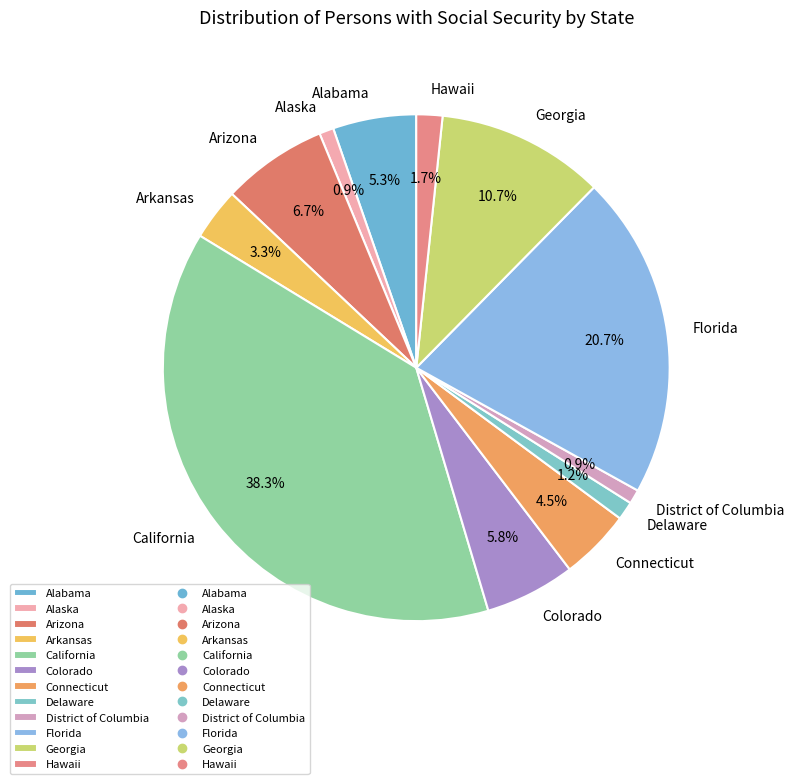

Is the sum of Alaska and California greater than half?

No